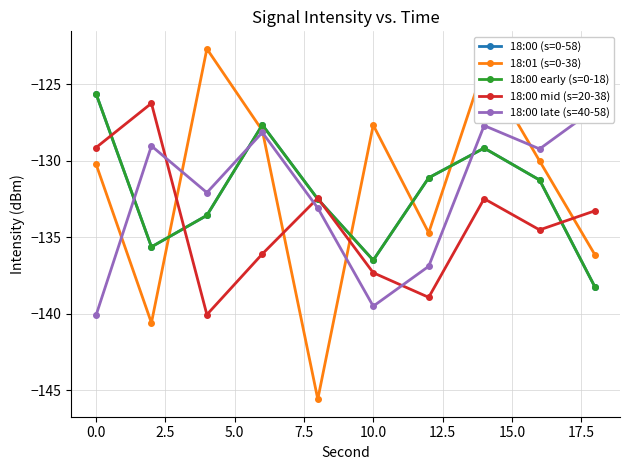

In 18:00 early (s=0-18), how many points are lower than both neighbors (excluding endpoints)?

2